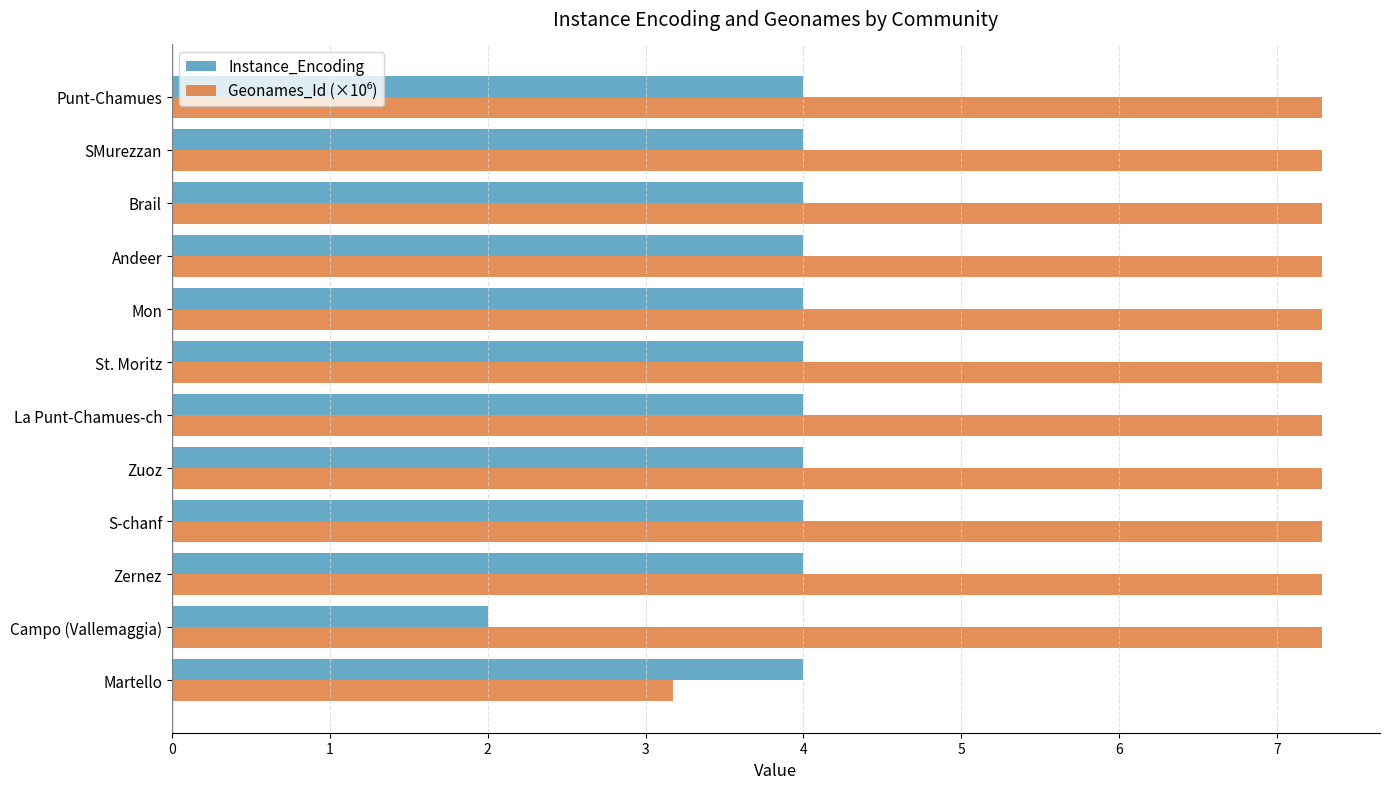

What is the maximum value for Instance_Encoding?

4.0